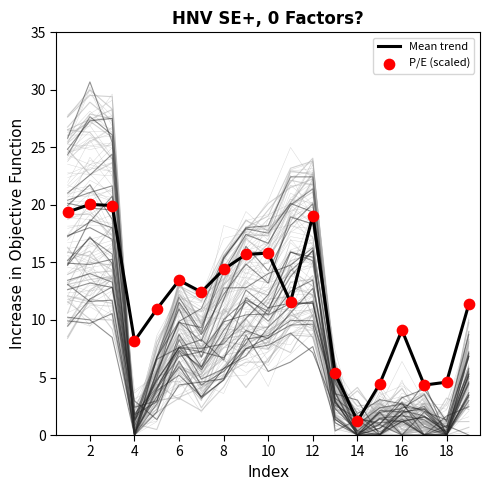

At which label does Mean trend reach its minimum?

14